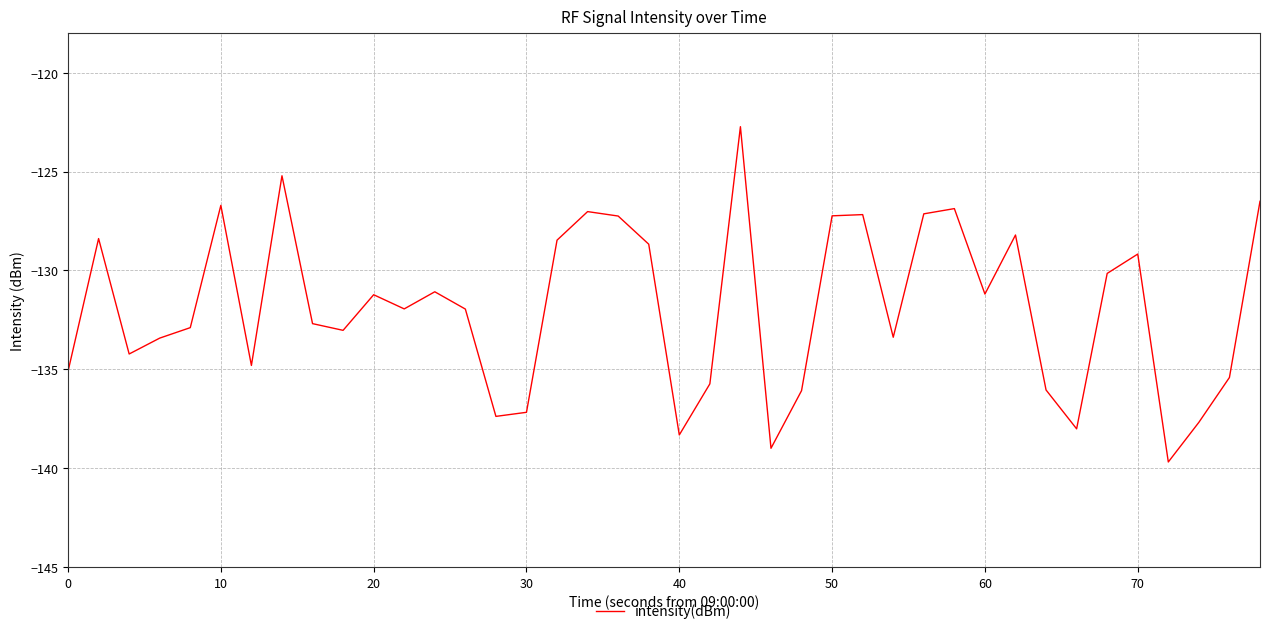

What is the difference between the maximum and minimum values?

17.0